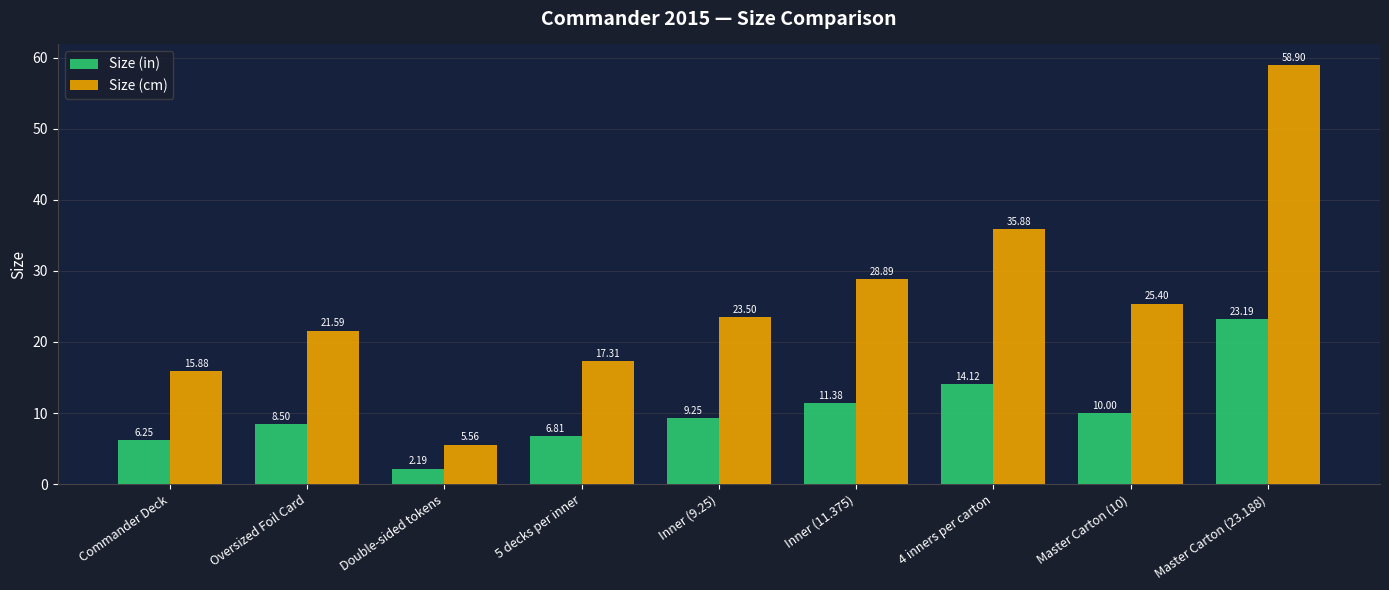

How many groups of bars are there?

9